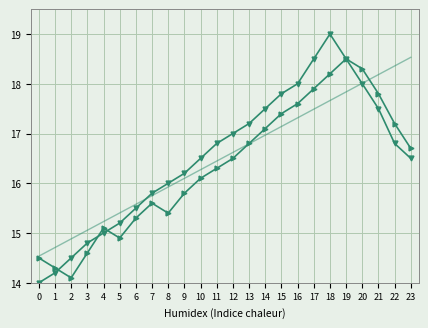

Reading left to right, extract all data points from this chart.

взносов: 14.0	14.2	14.5	14.8	15.0	15.2	15.5	15.8	16.0	16.2	16.5	16.8	17.0	17.2	17.5	17.8	18.0	18.5	19.0	18.5	18.0	17.5	16.8	16.5
пеней: 14.5	14.3	14.1	14.6	15.1	14.9	15.3	15.6	15.4	15.8	16.1	16.3	16.5	16.8	17.1	17.4	17.6	17.9	18.2	18.5	18.3	17.8	17.2	16.7